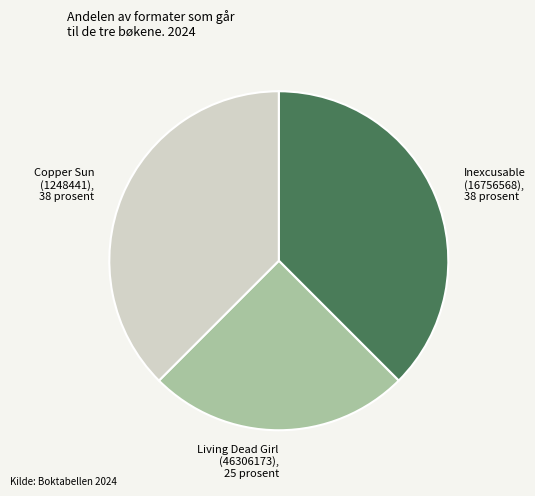

Count the number of slices in the pie.

3